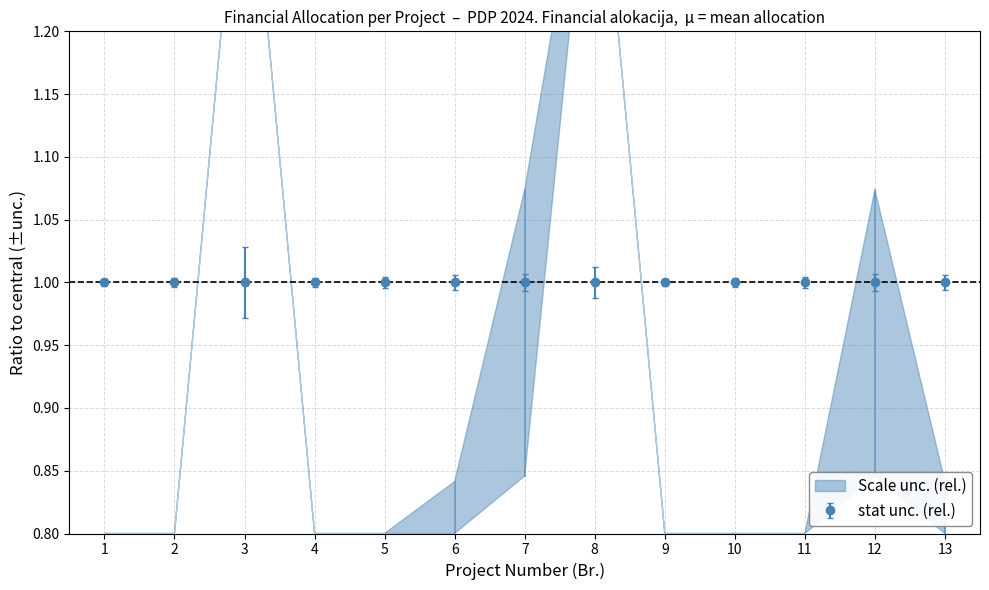

Where is the first local minimum?

3